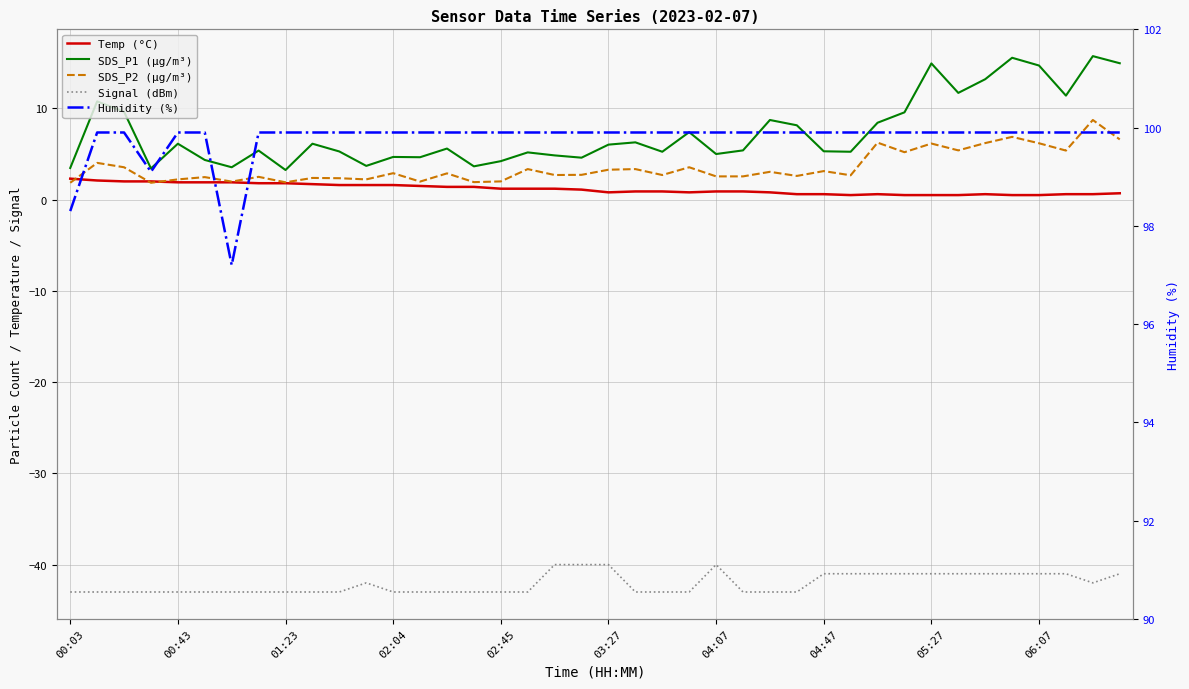

At 18, list the series in order from largest to smallest.

Humidity (%), SDS_P1 (µg/m³), SDS_P2 (µg/m³), Temp (°C), Signal (dBm)